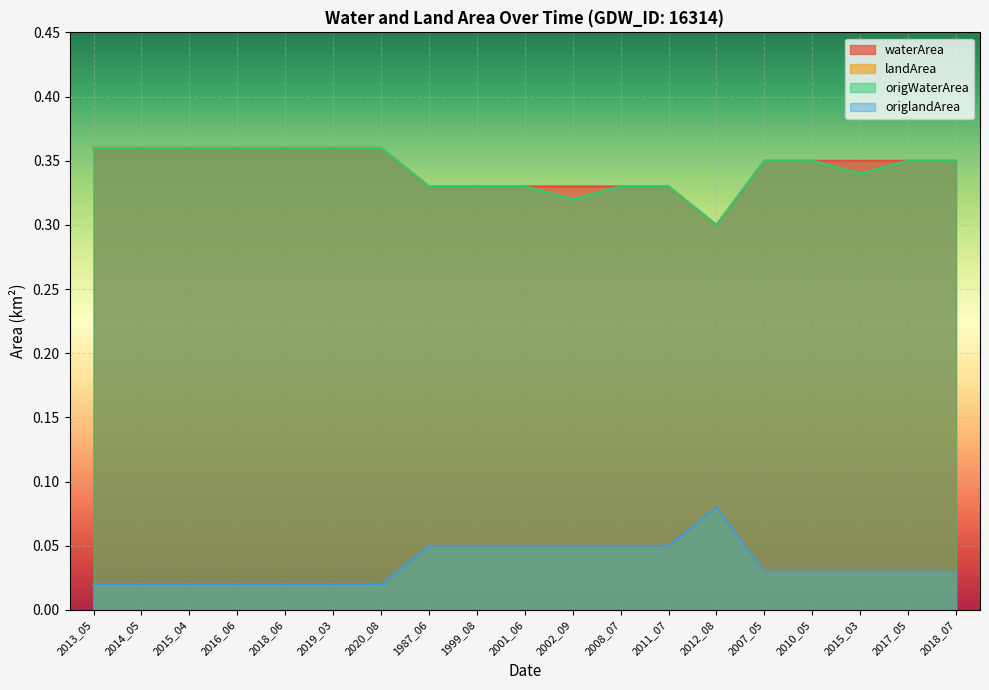

What is the sum of all waterArea values?

6.5